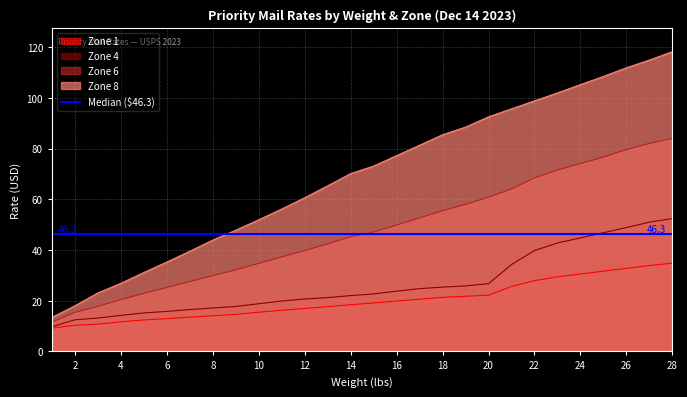

Is it true that Zone 6 equals 76.7 at 25?

True